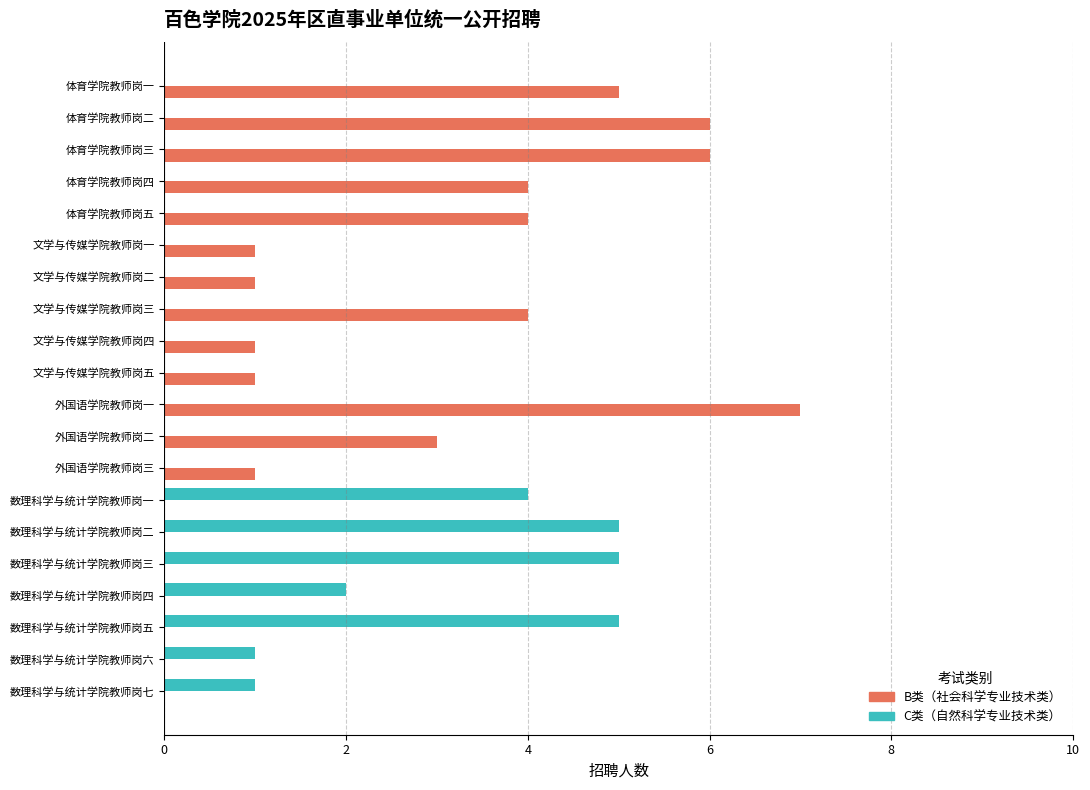

Which category has the highest value in the B类（社会科学专业技术类） series?

外国语学院教师岗一